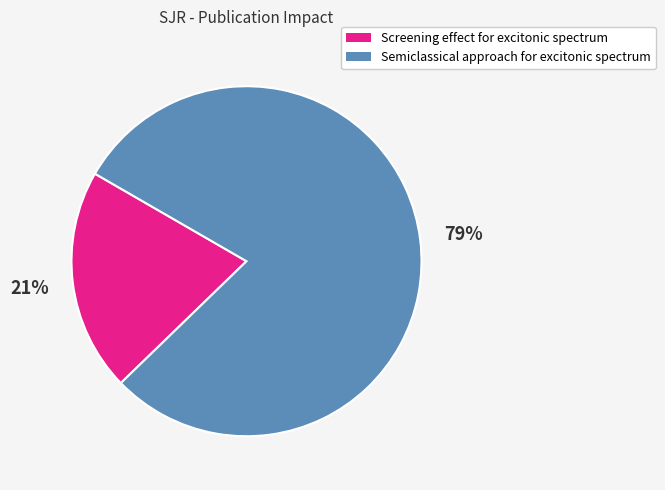

Which category has the smallest portion of the pie?

Screening effect for excitonic spectrum